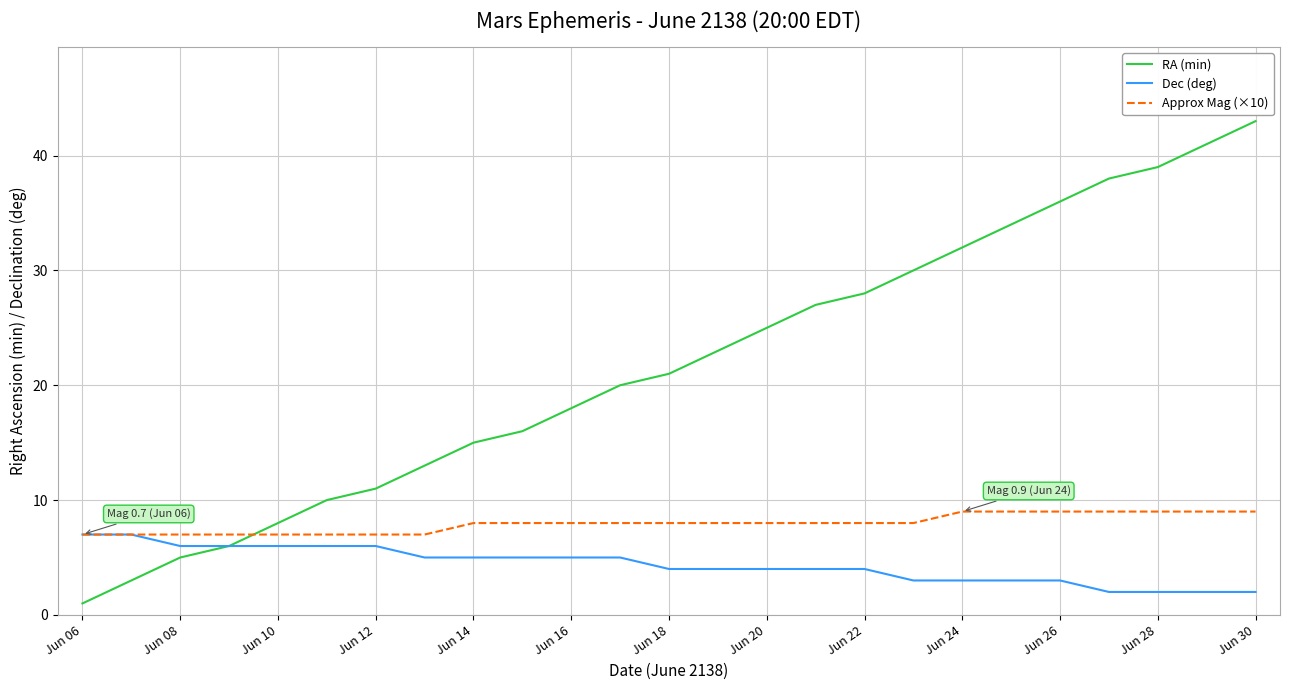

List the series in order of their peak value, highest first.

RA (min), Approx Mag (×10), Dec (deg)